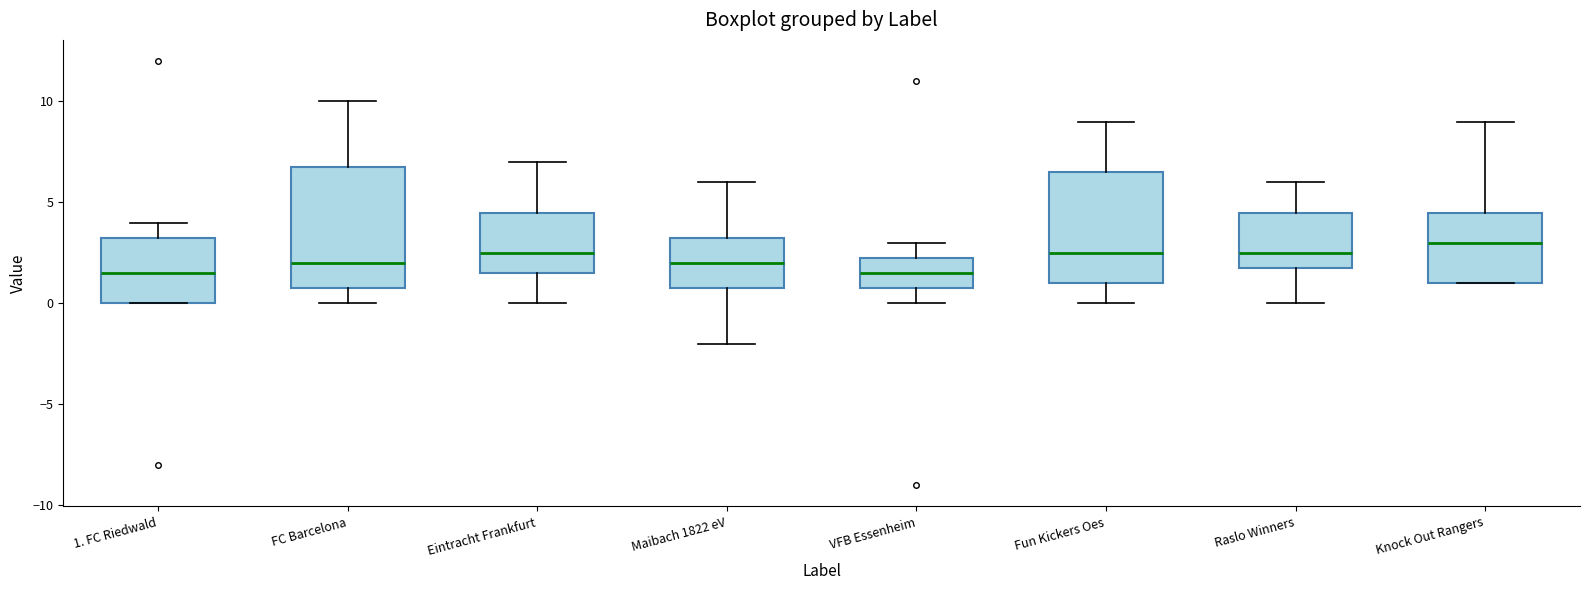

Where does the lower whisker of the box for Fun Kickers Oes end on the y-axis? The values are not printed on the chart, so give them approximately, as read against the axis.

0.0